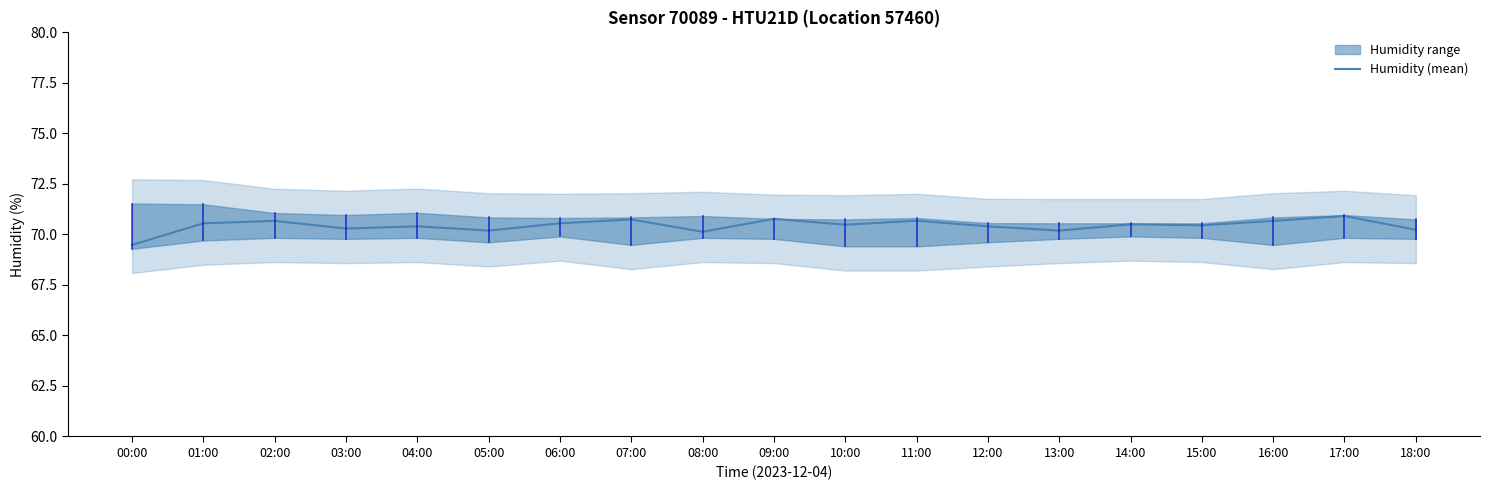

How many distinct data groups are displayed?

1